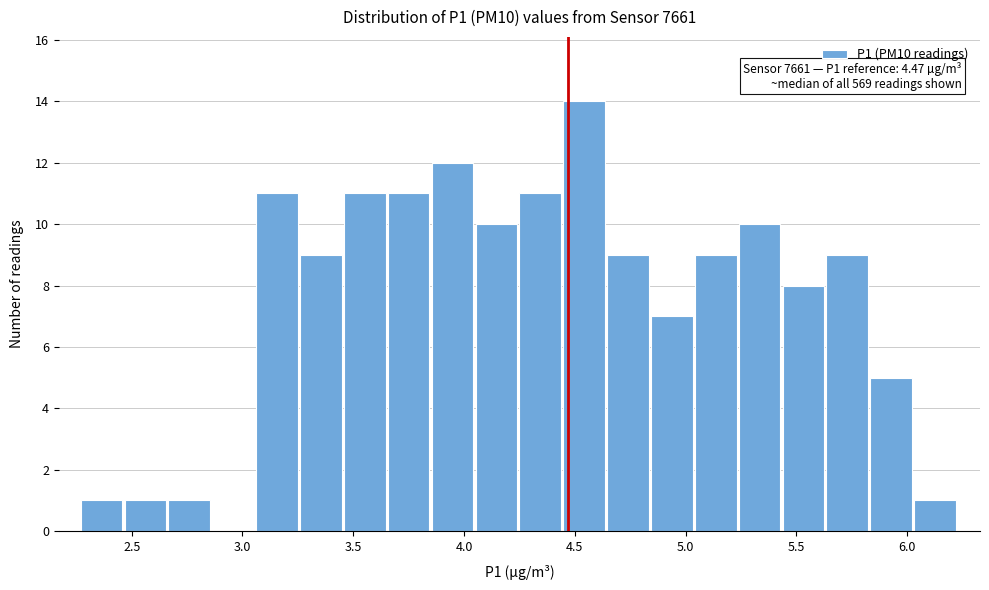

Around what value on the x-axis is the tallest bar? Give the approximate position of its centre, as read against the axis.

4.55